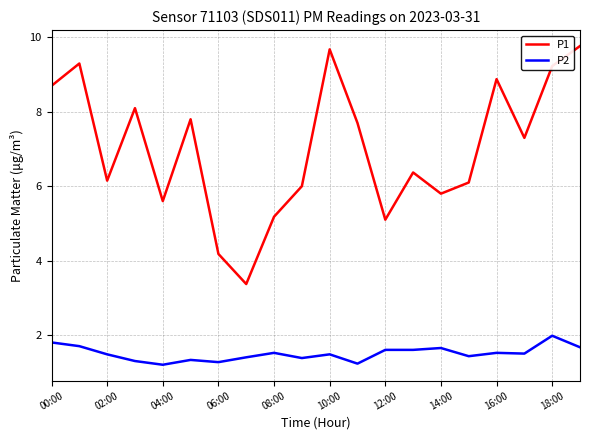

List the series in order of their overall mean, lowest first.

P2, P1